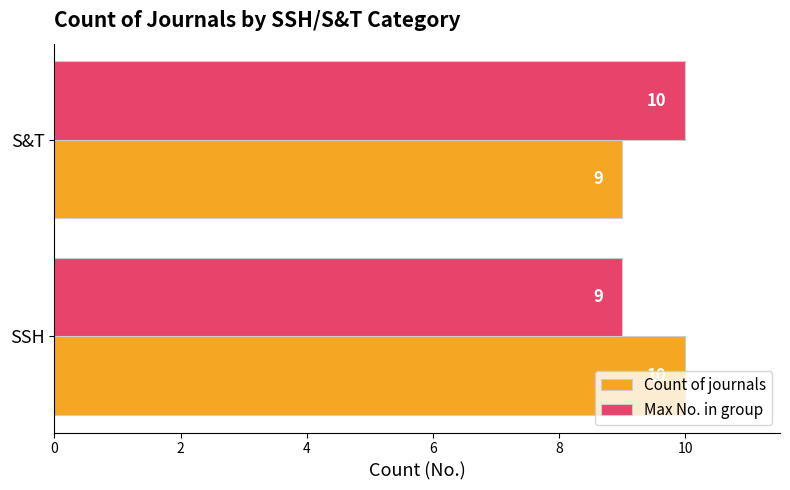

What is the smallest value displayed?

9